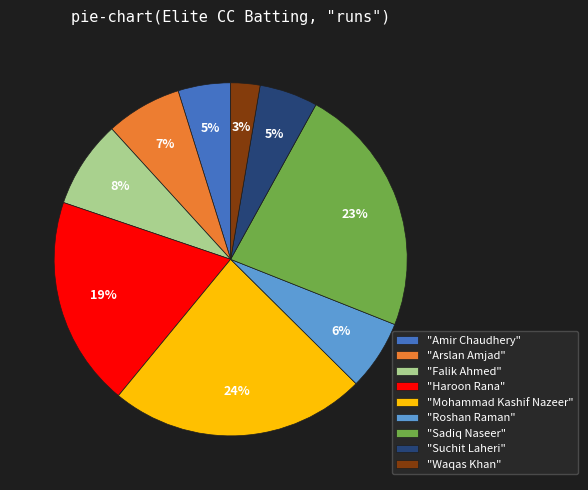

Is the sum of "Sadiq Naseer" and "Roshan Raman" greater than half?

No